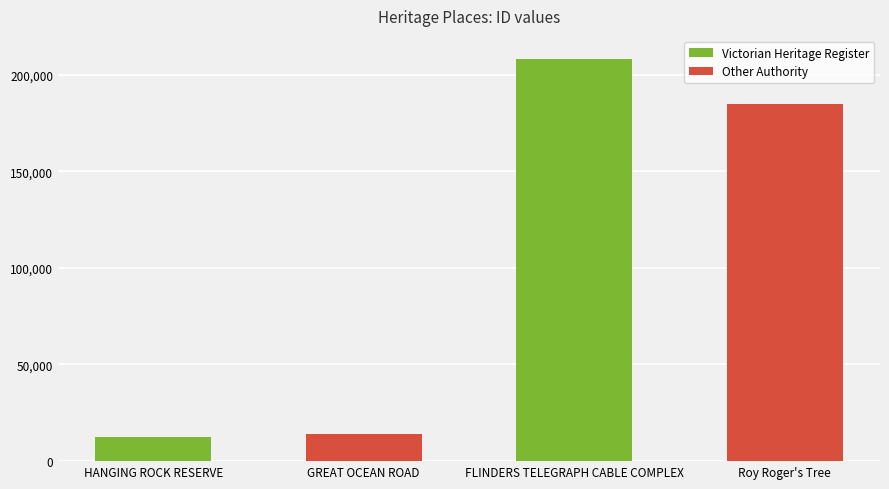

What is the label of the 2nd bar from the left?

GREAT OCEAN ROAD